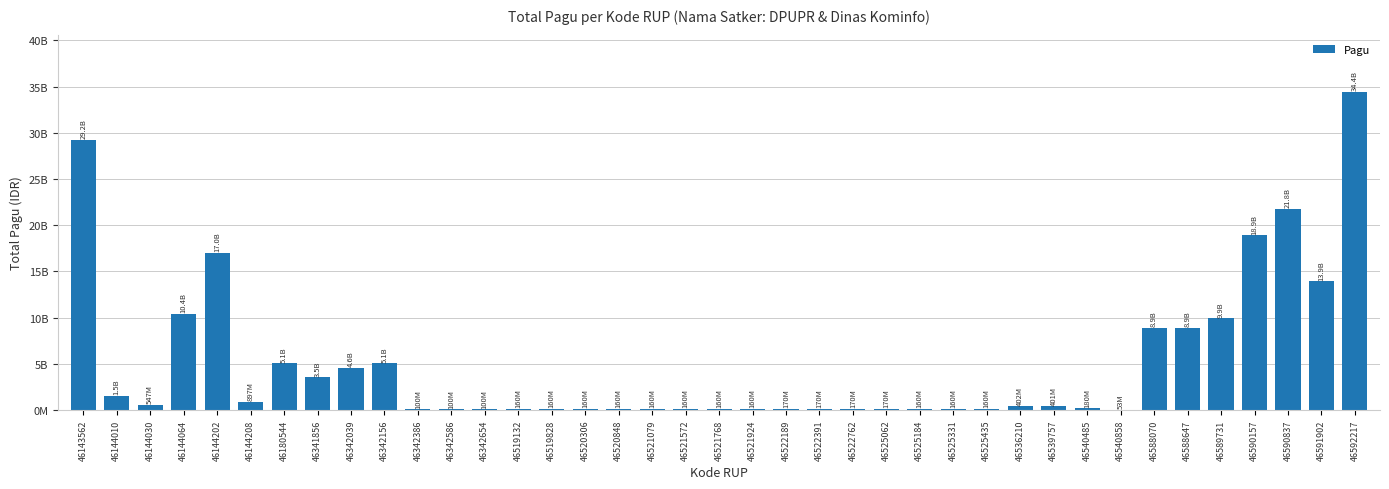

Rank the categories by value from lowest to highest.

46540858, 46342386, 46342586, 46342654, 46519132, 46519828, 46520306, 46520848, 46521079, 46521572, 46521768, 46521924, 46525184, 46525331, 46525435, 46522189, 46522391, 46522762, 46525062, 46540485, 46539757, 46536210, 46144030, 46144208, 46144010, 46341856, 46342039, 46342156, 46180544, 46588070, 46588647, 46589731, 46144064, 46591902, 46144202, 46590157, 46590837, 46143562, 46592217